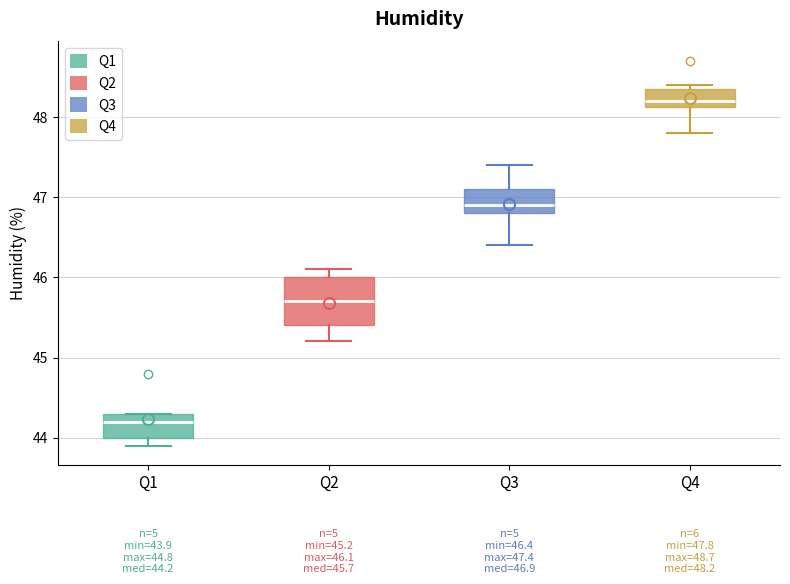

Which box's median line is the lowest?

Q1